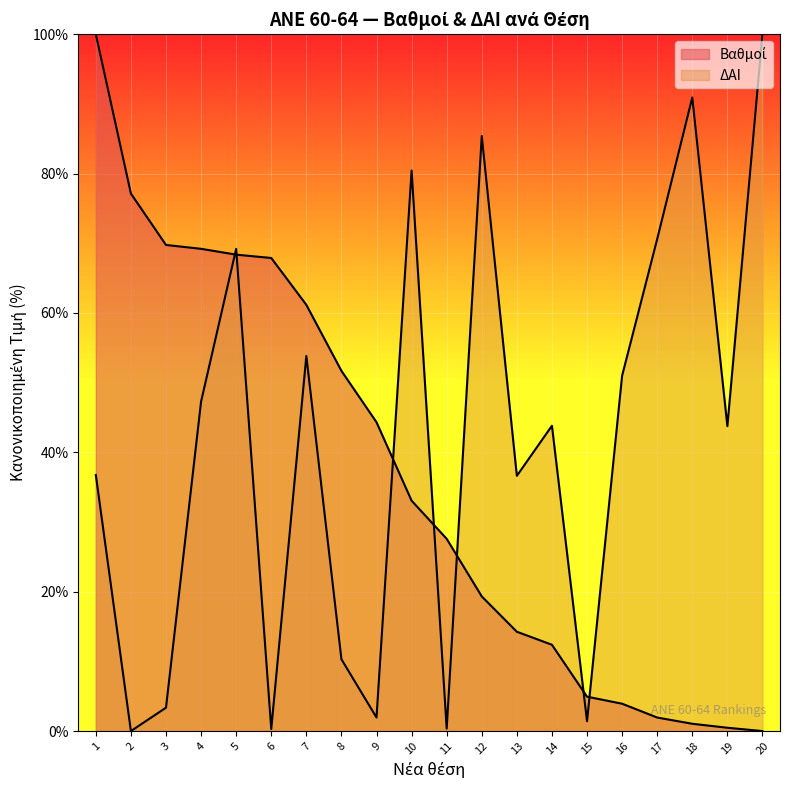

What is the sum of all ΔΑΙ values?

827.3